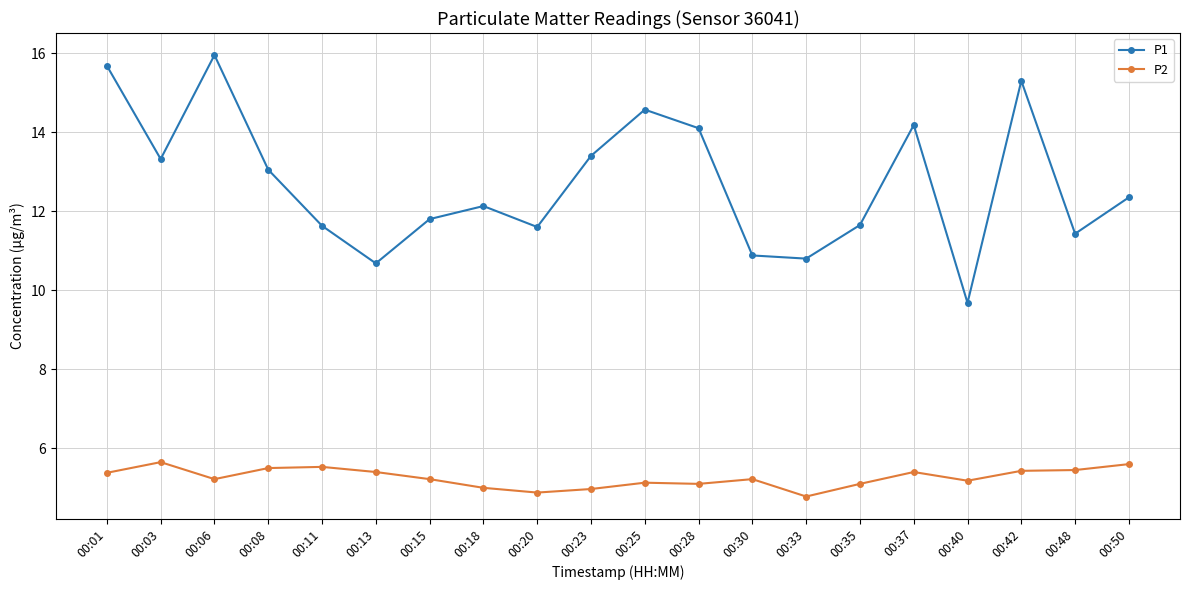

Which category has the lowest value across all series?

00:33